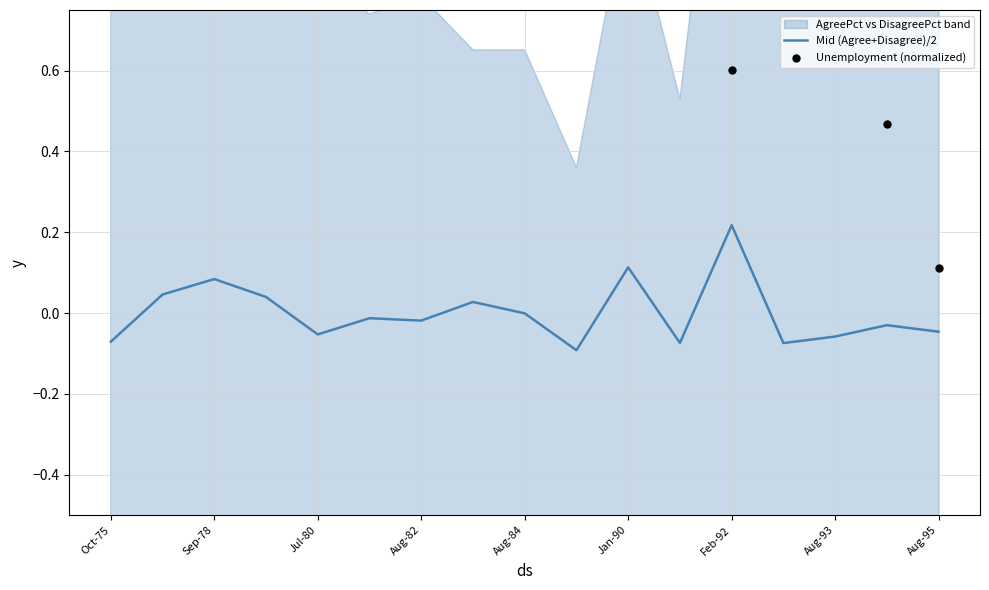

Which series has the largest Y range (max minus min)?

Unemployment (normalized)